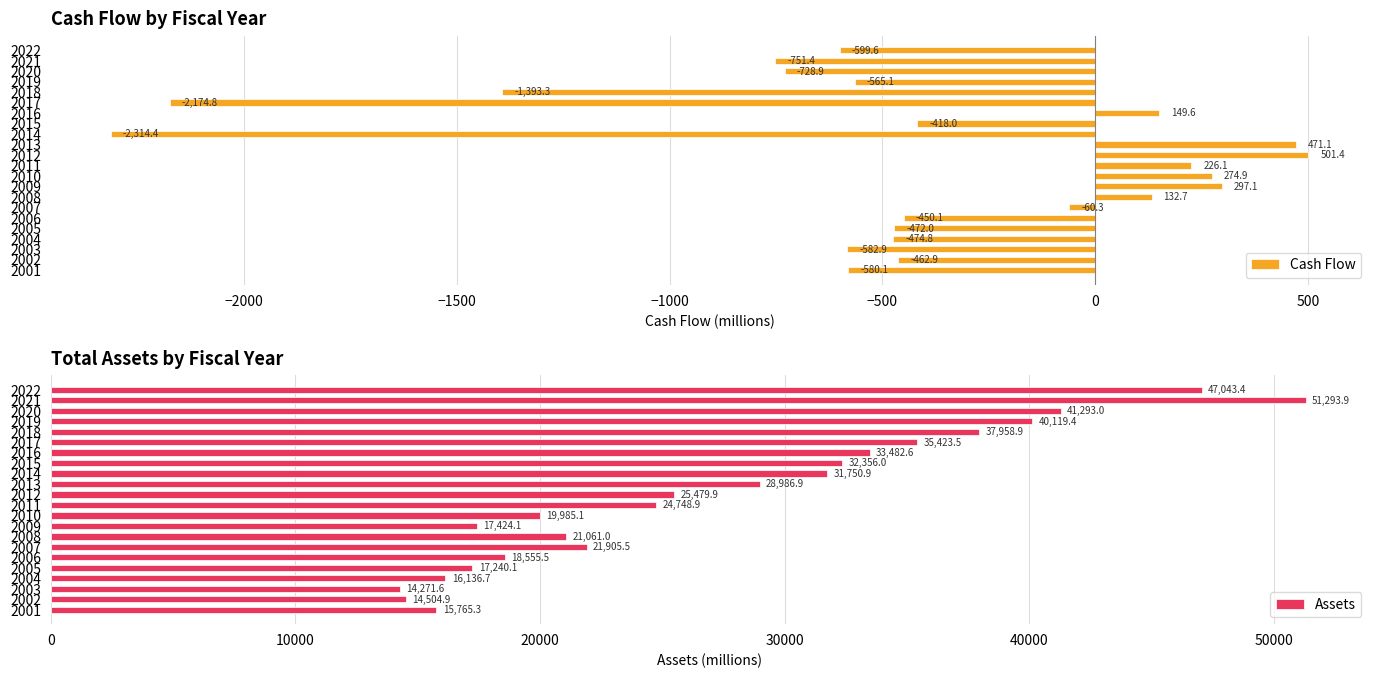

Which category has the lowest value in the Cash Flow series?

2014